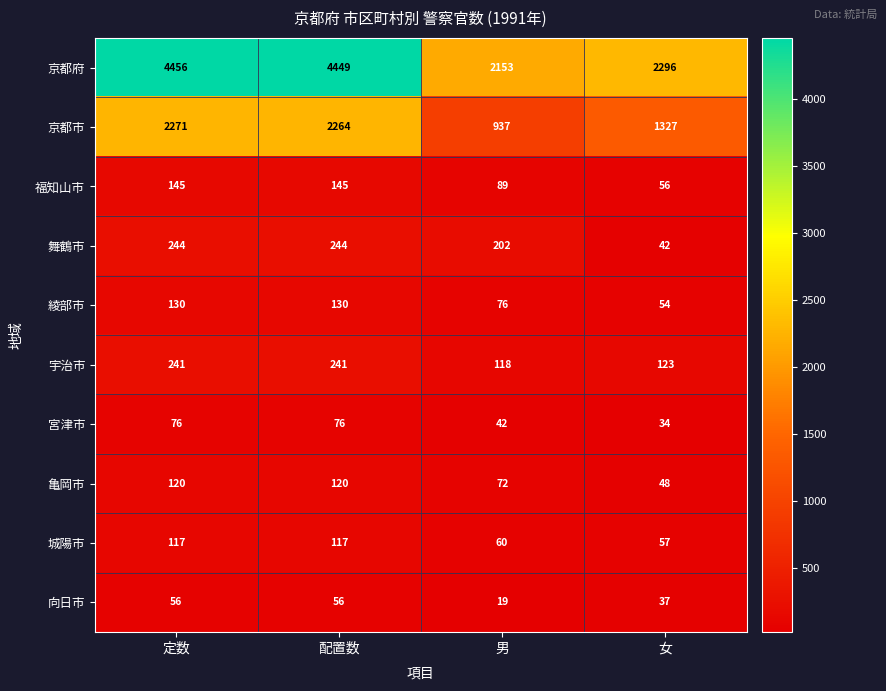

What is the difference between the highest and lowest values at 女?

2262